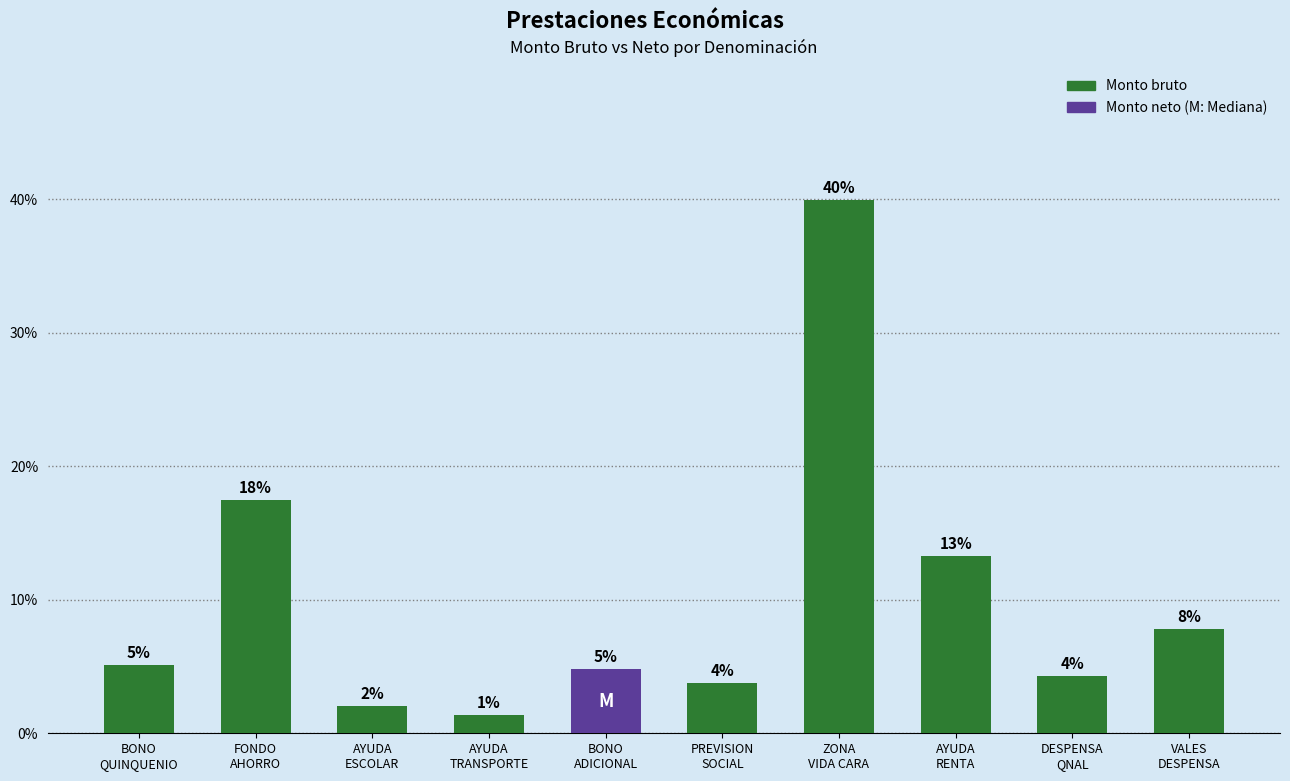

At which label is the value closest to 20?

FONDO
AHORRO